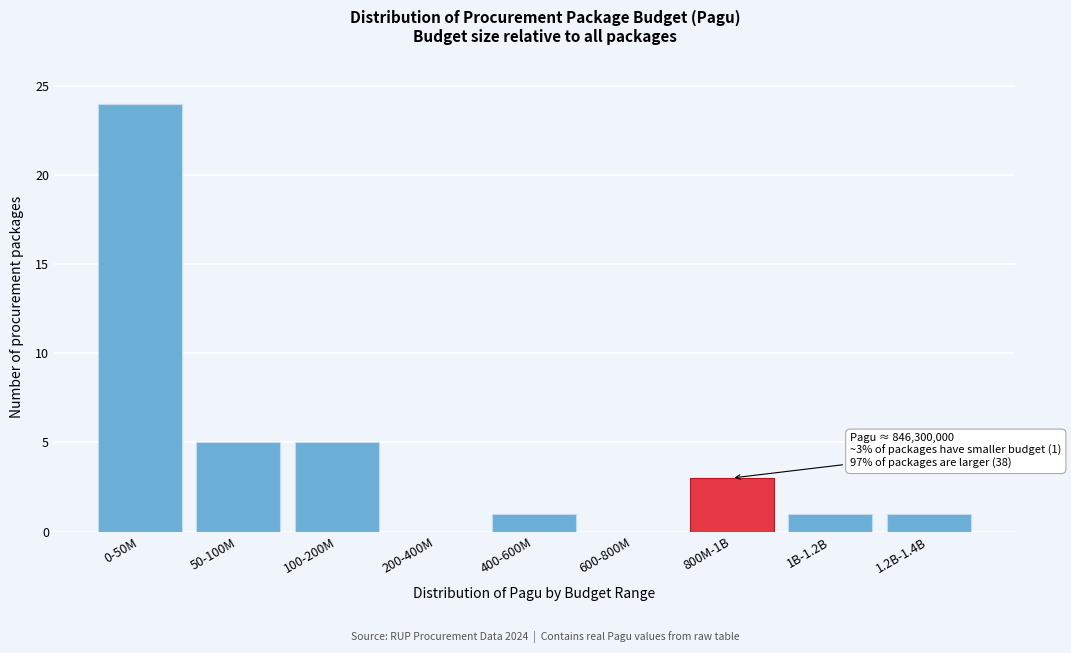

Reading right to left, list all the values displayed in this chart.

1.2B-1.4B=1	1B-1.2B=1	800M-1B=3	600-800M=0	400-600M=1	200-400M=0	100-200M=5	50-100M=5	0-50M=24